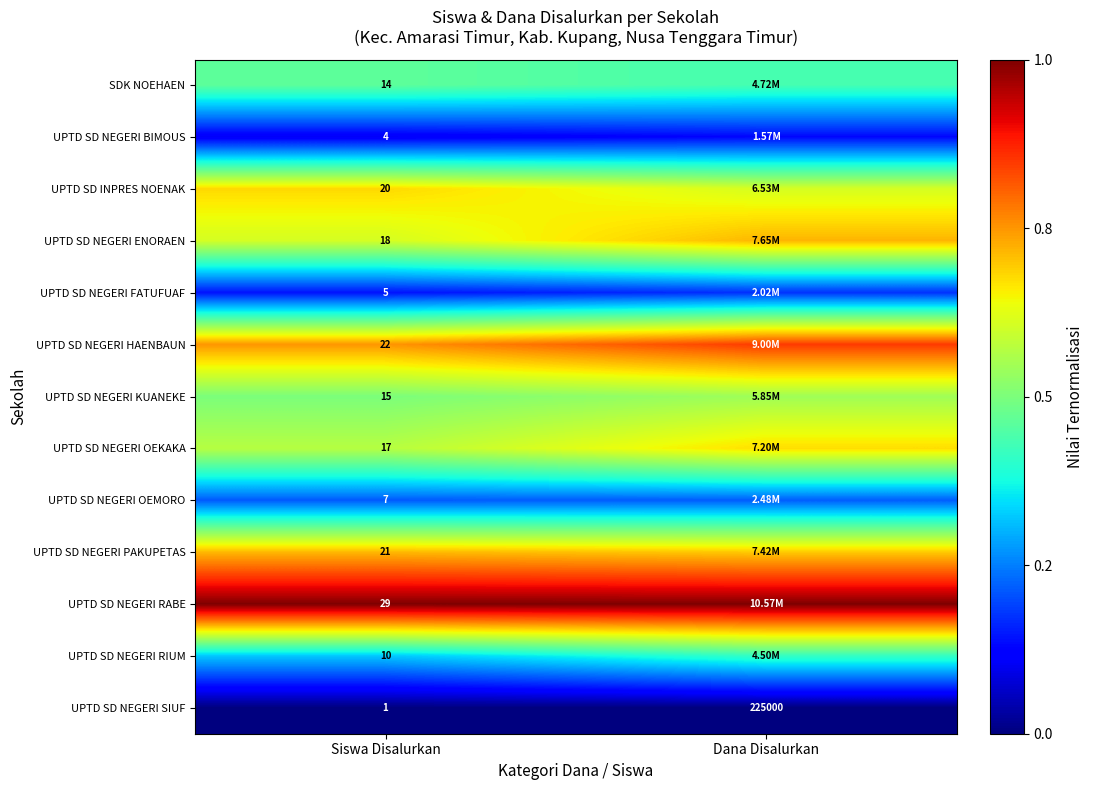

At Siswa Disalurkan, list the series in order from smallest to largest.

UPTD SD NEGERI SIUF, UPTD SD NEGERI BIMOUS, UPTD SD NEGERI FATUFUAF, UPTD SD NEGERI OEMORO, UPTD SD NEGERI RIUM, SDK NOEHAEN, UPTD SD NEGERI KUANEKE, UPTD SD NEGERI OEKAKA, UPTD SD NEGERI ENORAEN, UPTD SD INPRES NOENAK, UPTD SD NEGERI PAKUPETAS, UPTD SD NEGERI HAENBAUN, UPTD SD NEGERI RABE